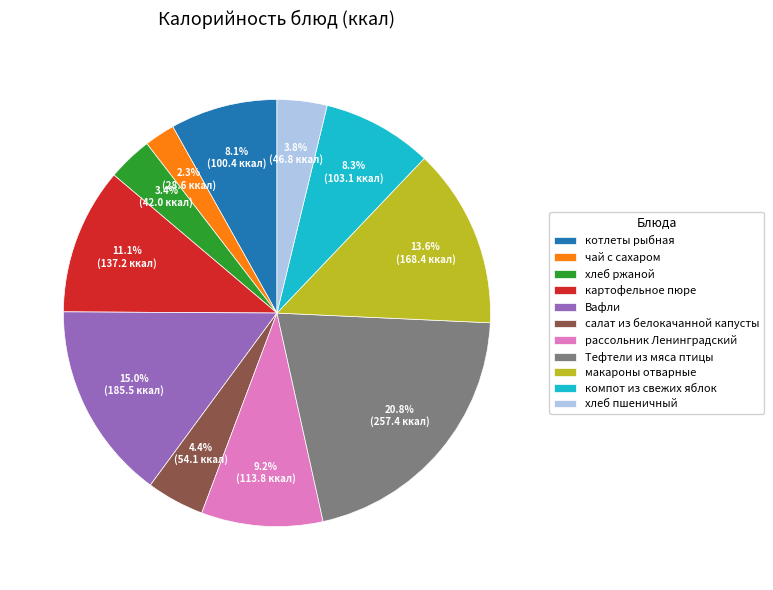

To the nearest percent, what is the difference between the largest and smallest slice percentages?

18%